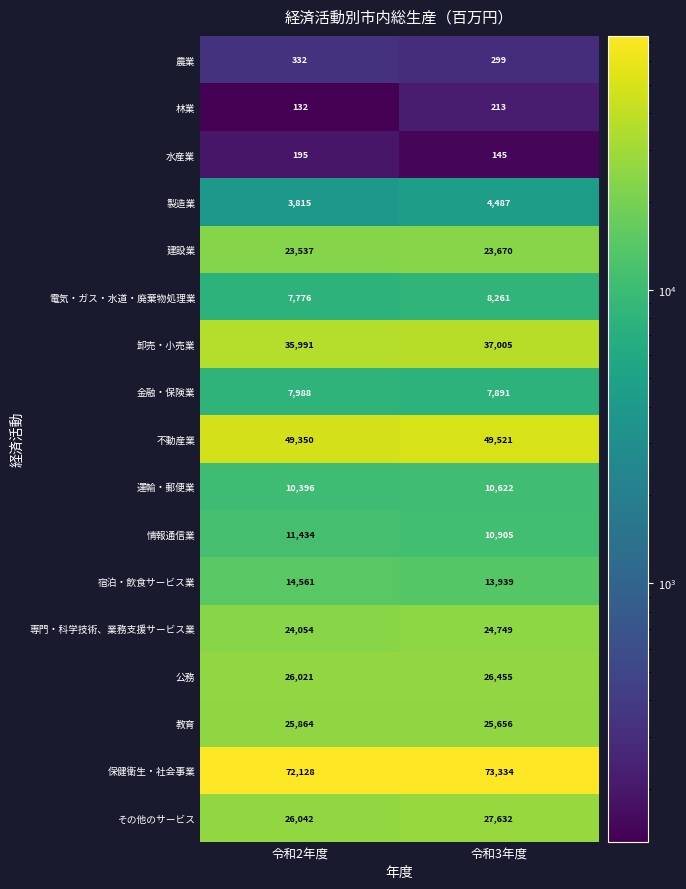

Rank the series at 令和3年度 from highest to lowest value.

保健衛生・社会事業, 不動産業, 卸売・小売業, その他のサービス, 公務, 教育, 専門・科学技術、業務支援サービス業, 建設業, 宿泊・飲食サービス業, 情報通信業, 運輸・郵便業, 電気・ガス・水道・廃棄物処理業, 金融・保険業, 製造業, 農業, 林業, 水産業